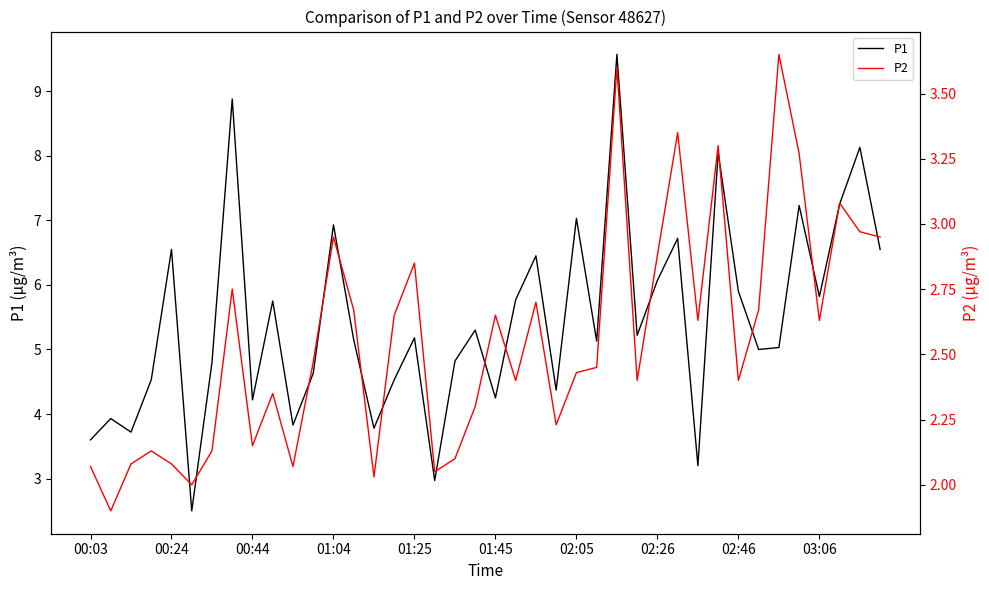

Rank the series by their average value, from lowest to highest.

P2, P1